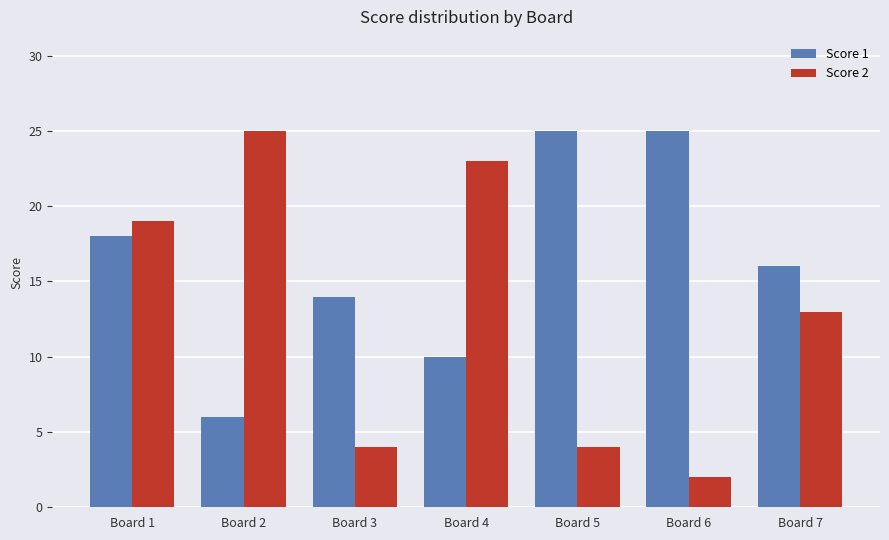

What are all the series names shown in the legend?

Score 1, Score 2